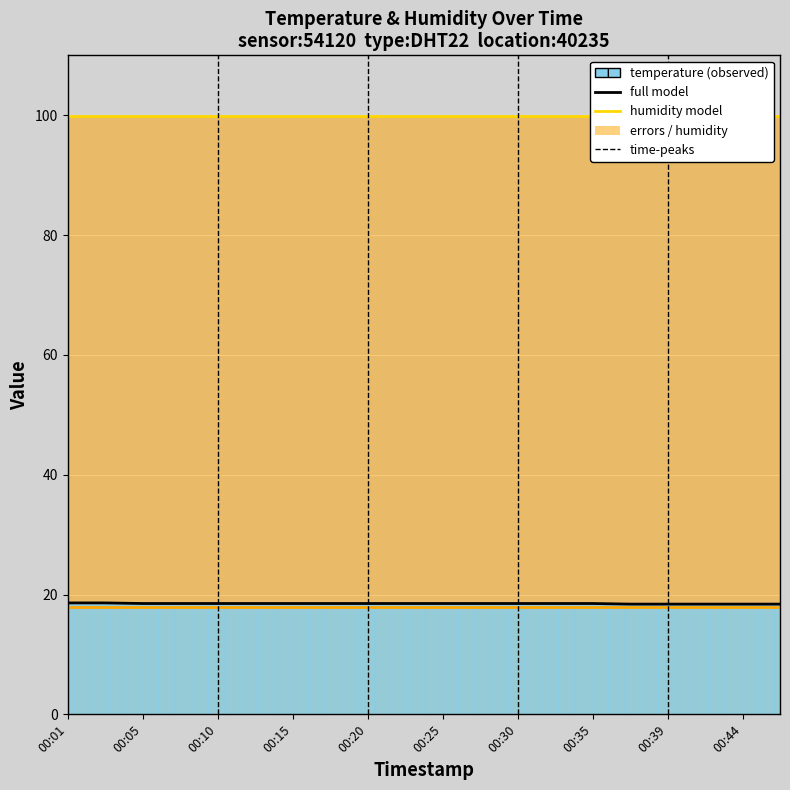

What is the total value across all series at 00:05?

136.4